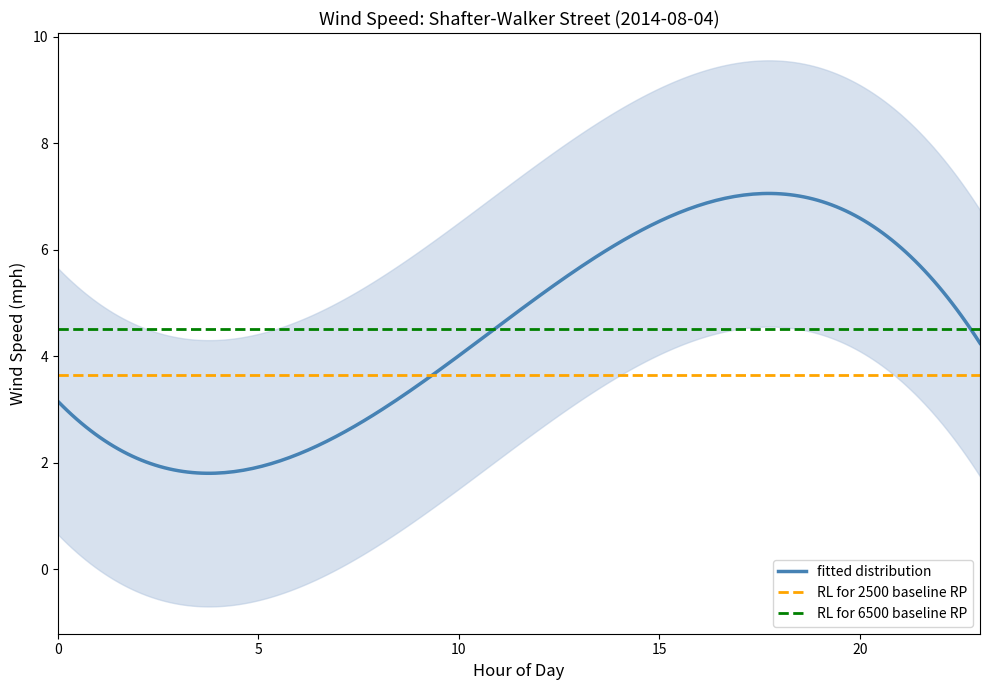

What is the minimum value for fitted distribution?

1.8